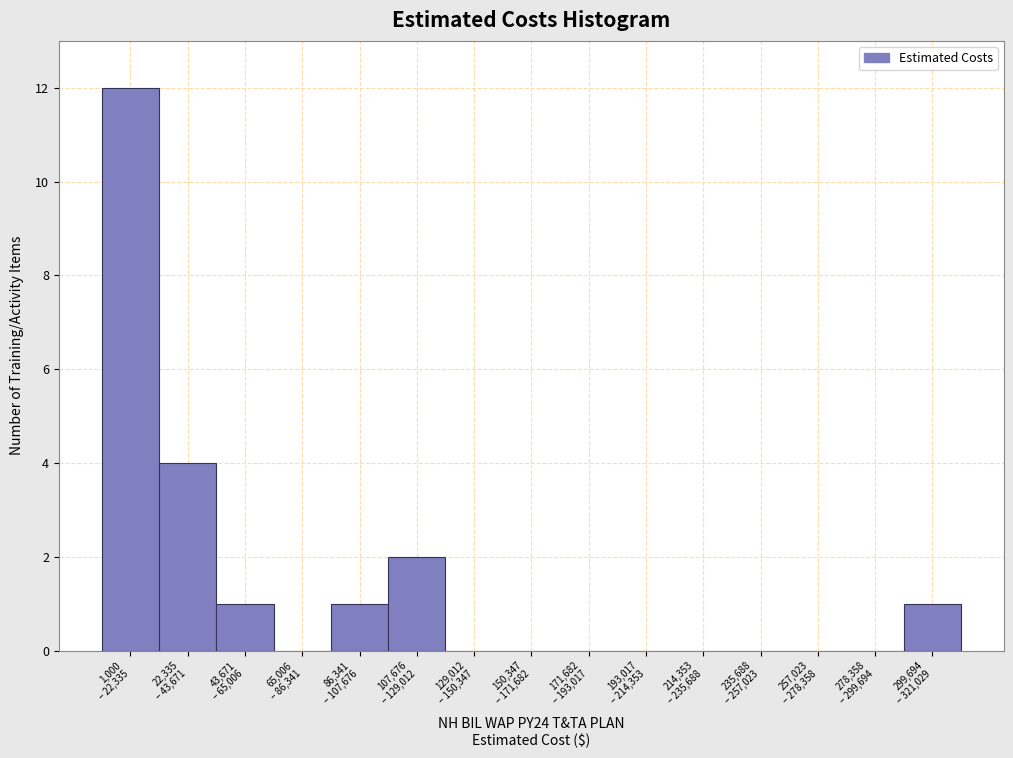

What is the sum of all values?

21